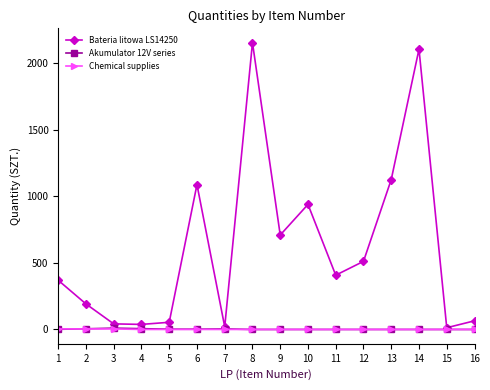

True or false: Chemical supplies has a value of 0 at 11.

True